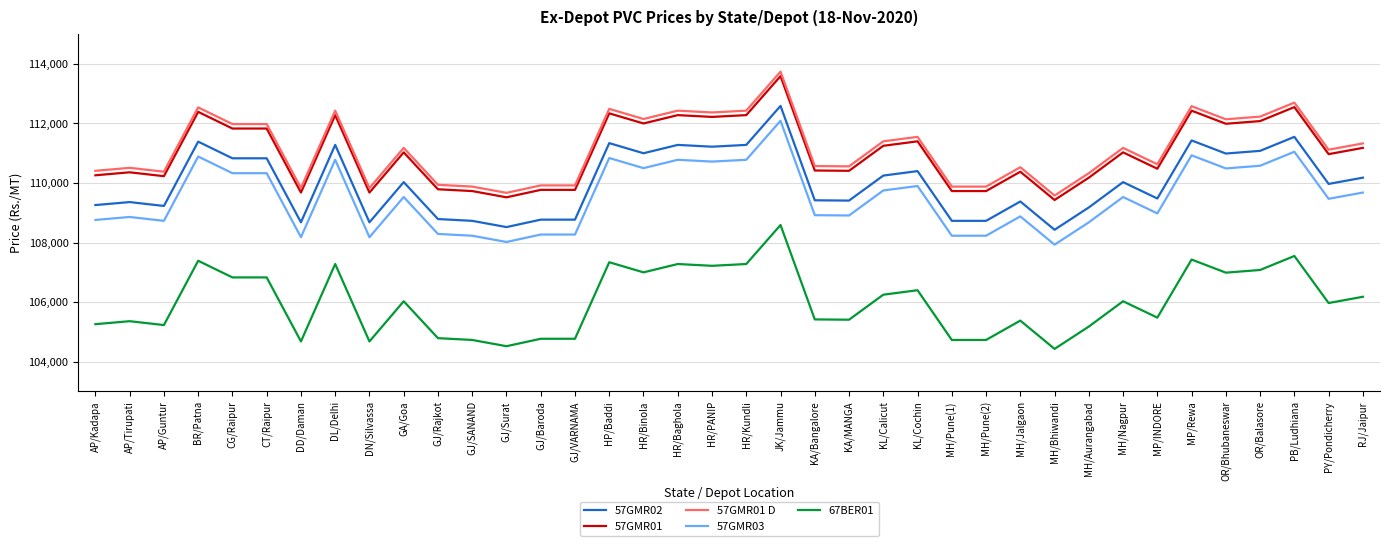

Which series has the largest total across all categories?

57GMR01 D